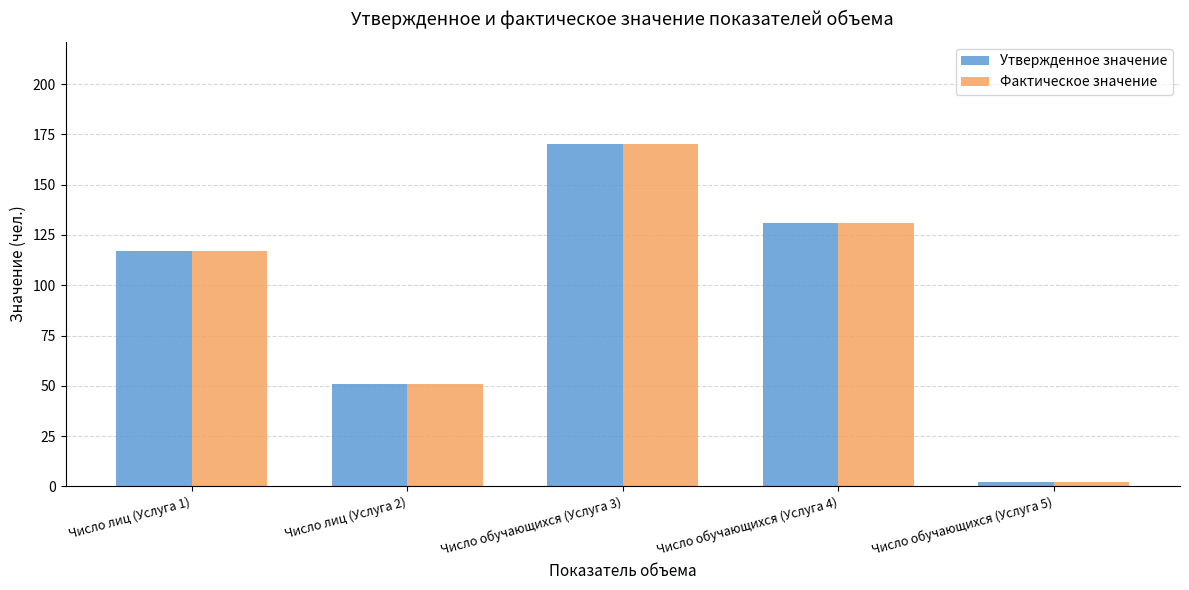

Count the number of data series in this chart.

2